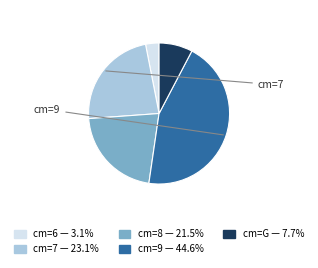

Is there any slice that represents more than half of the pie?

No